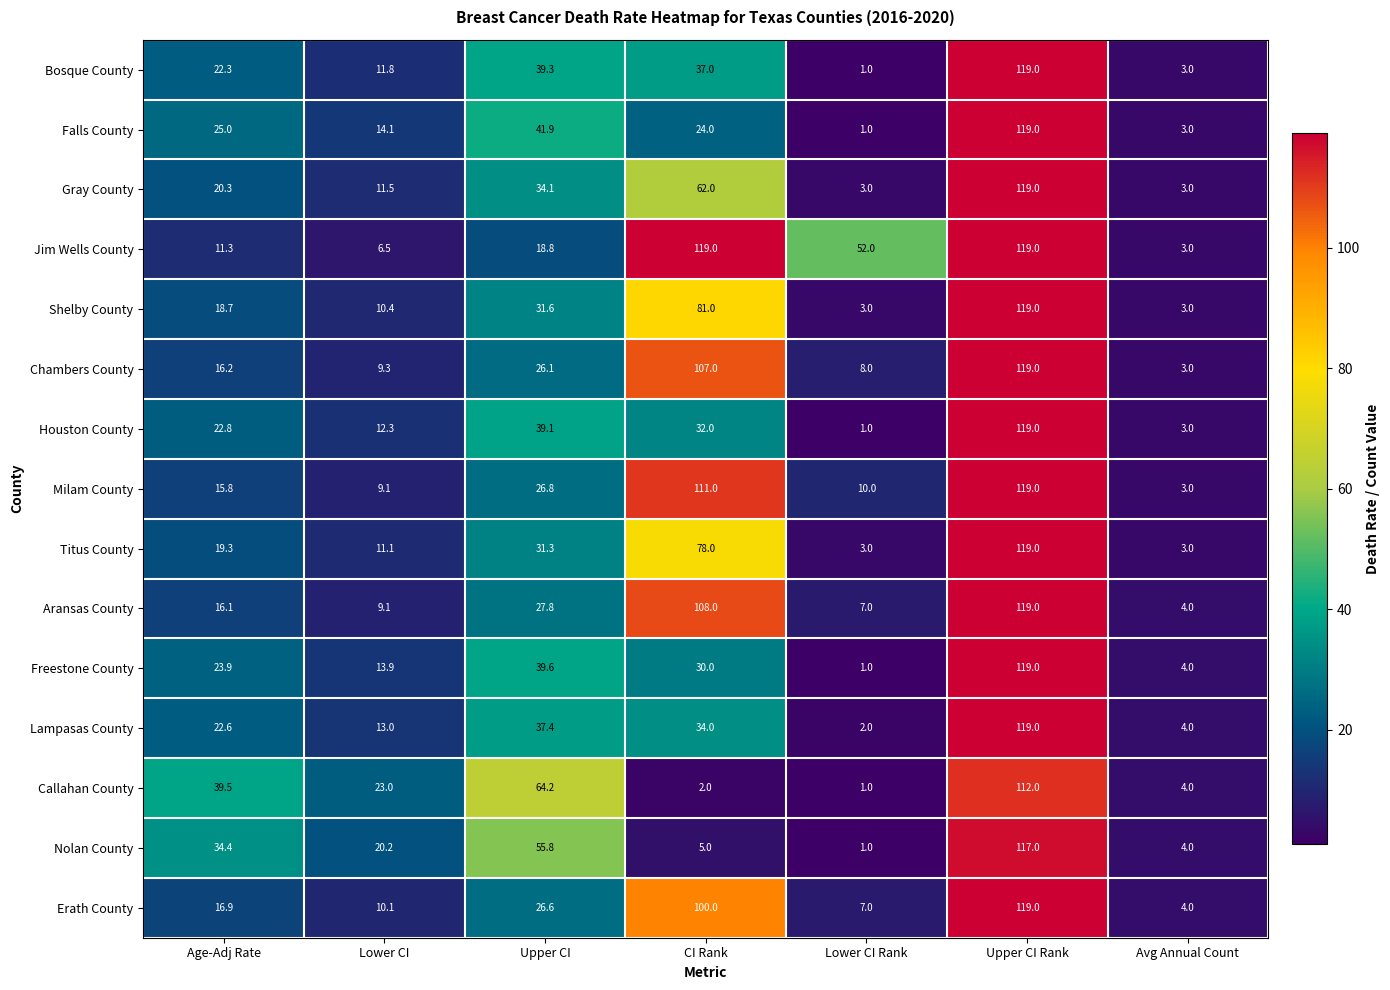

What is the maximum value shown in the chart?

119.0